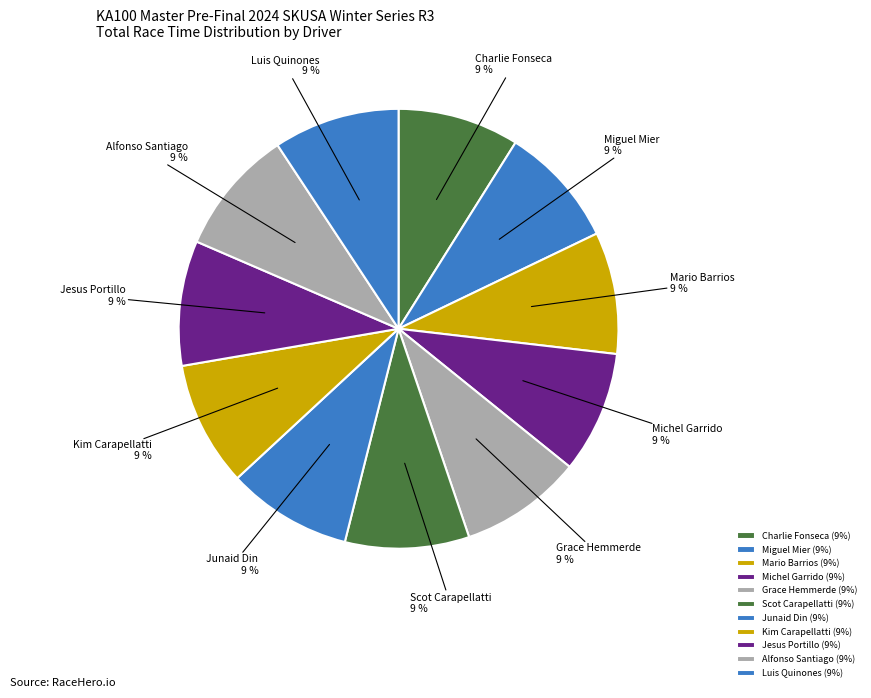

How many slices are in this pie chart?

11